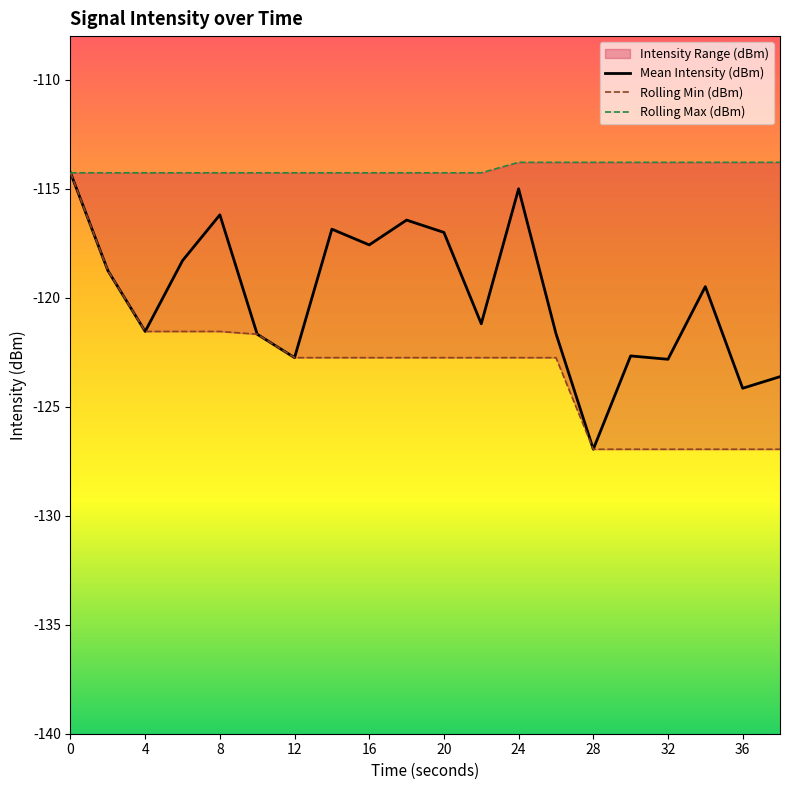

How many lines are shown in the chart?

3